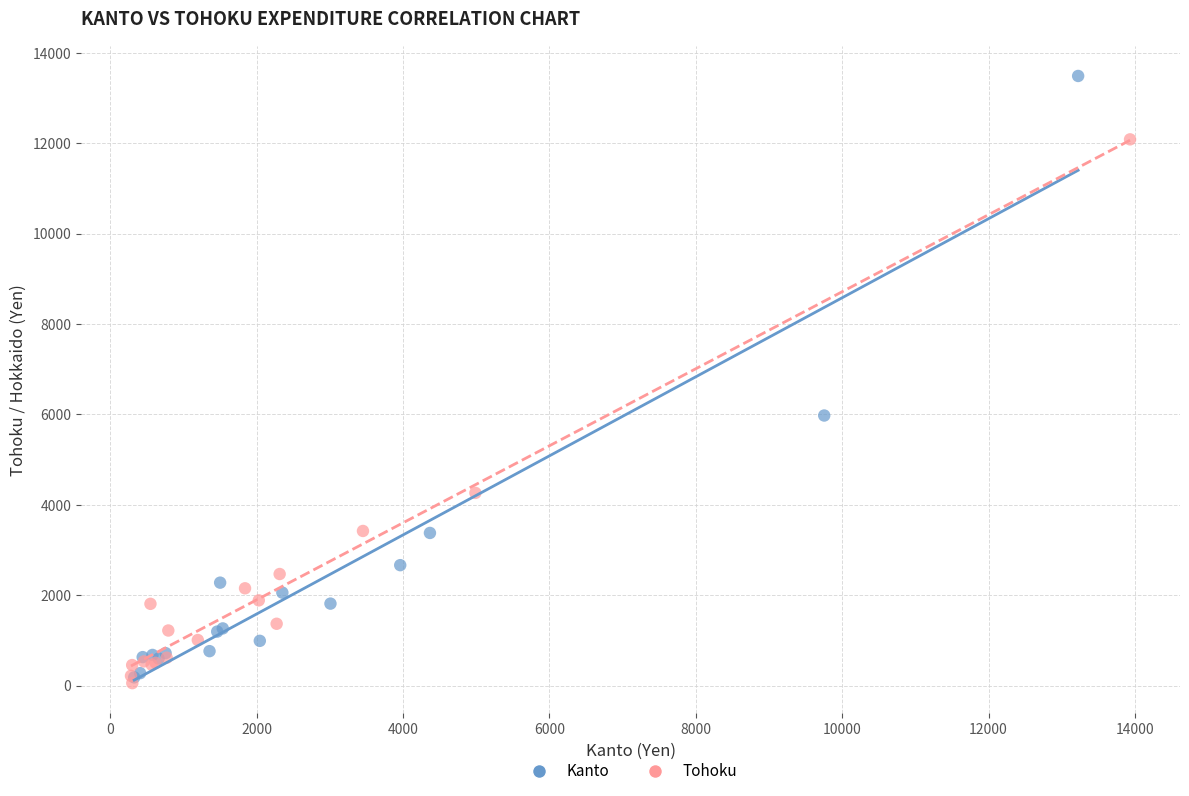

Which series reaches the maximum Y coordinate?

Kanto